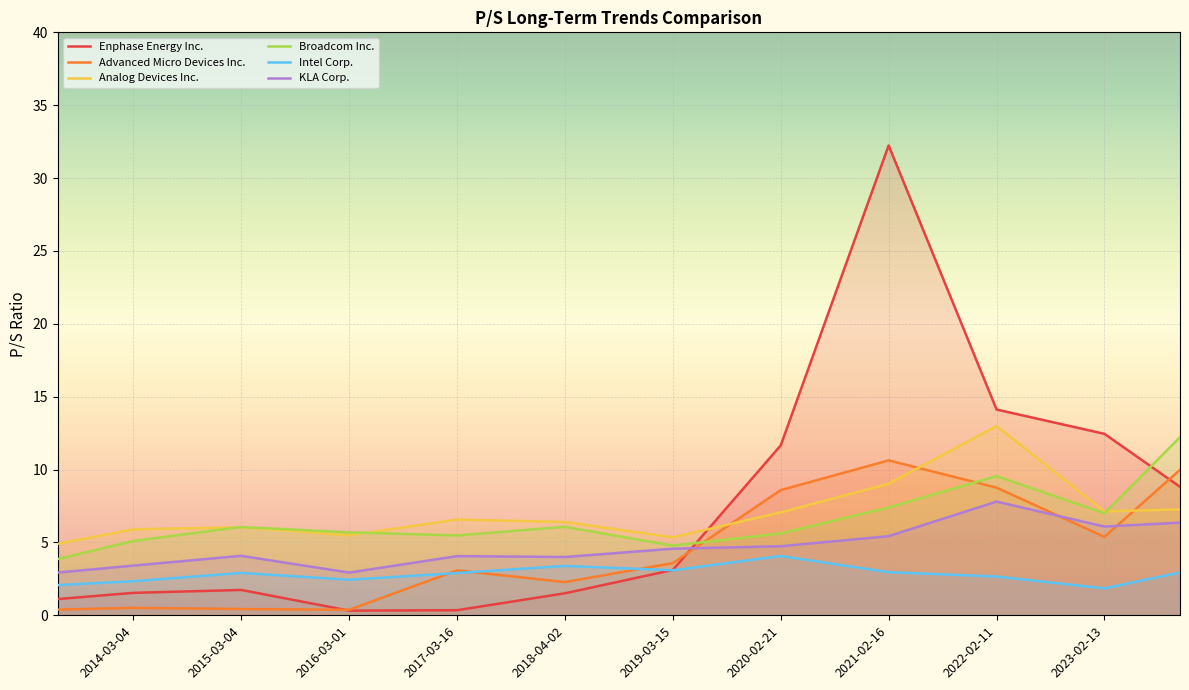

Which has a higher value, 2022-02-11 or 2015-03-04?

2022-02-11